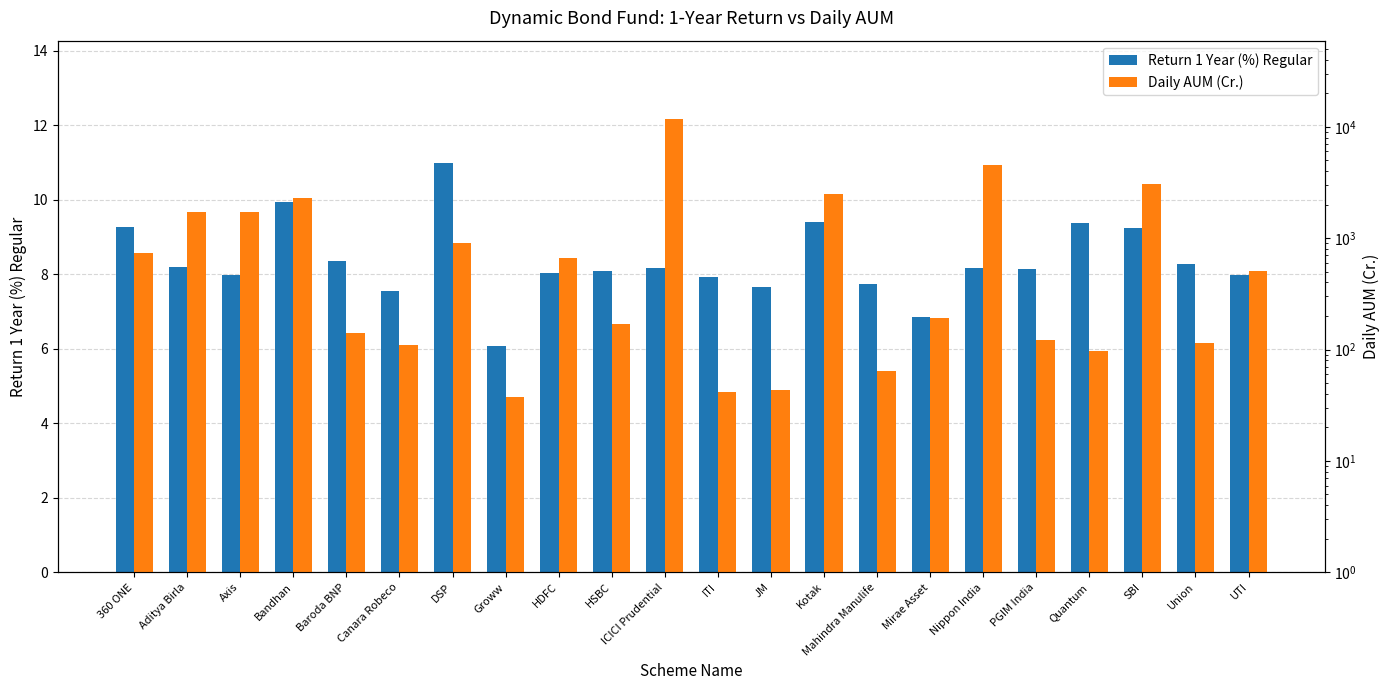

The value of Daily AUM (Cr.) at HSBC is 35.0. True or false?

False